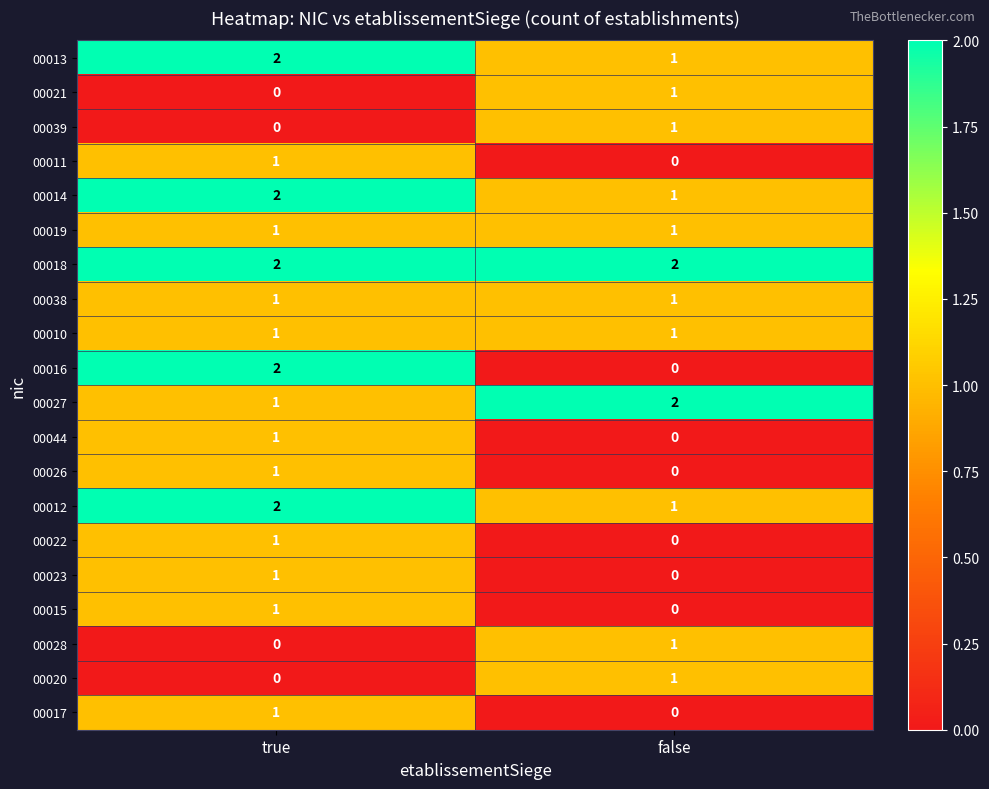

Which series has the widest spread of values?

00016